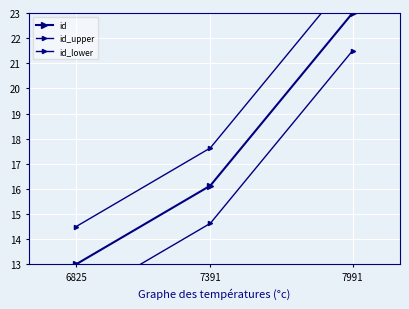

Which category has the lowest value in the id series?

6825